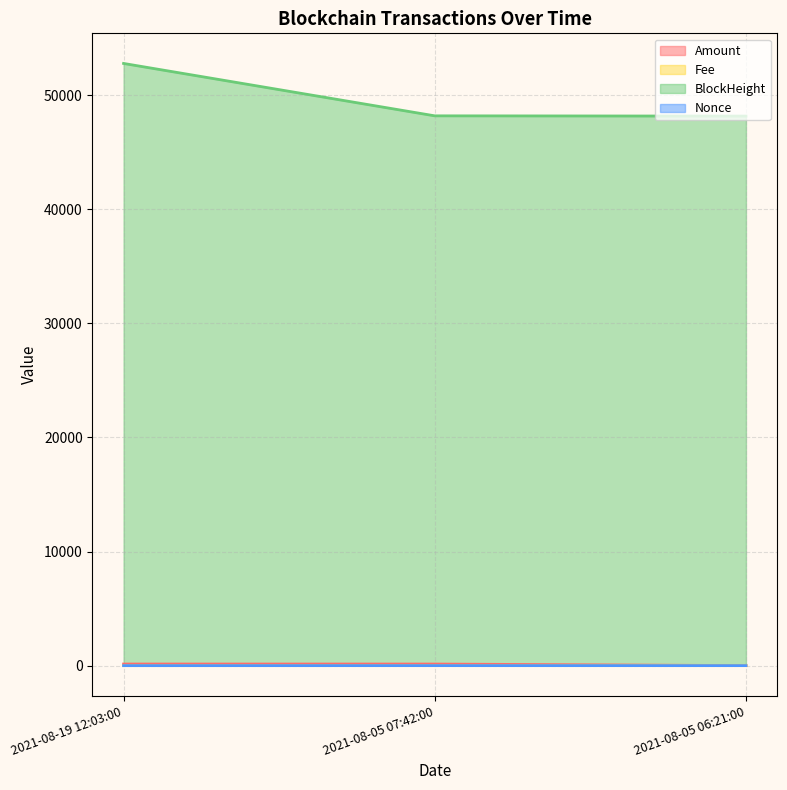

At which label does Amount first exceed 139?

2021-08-19 12:03:00